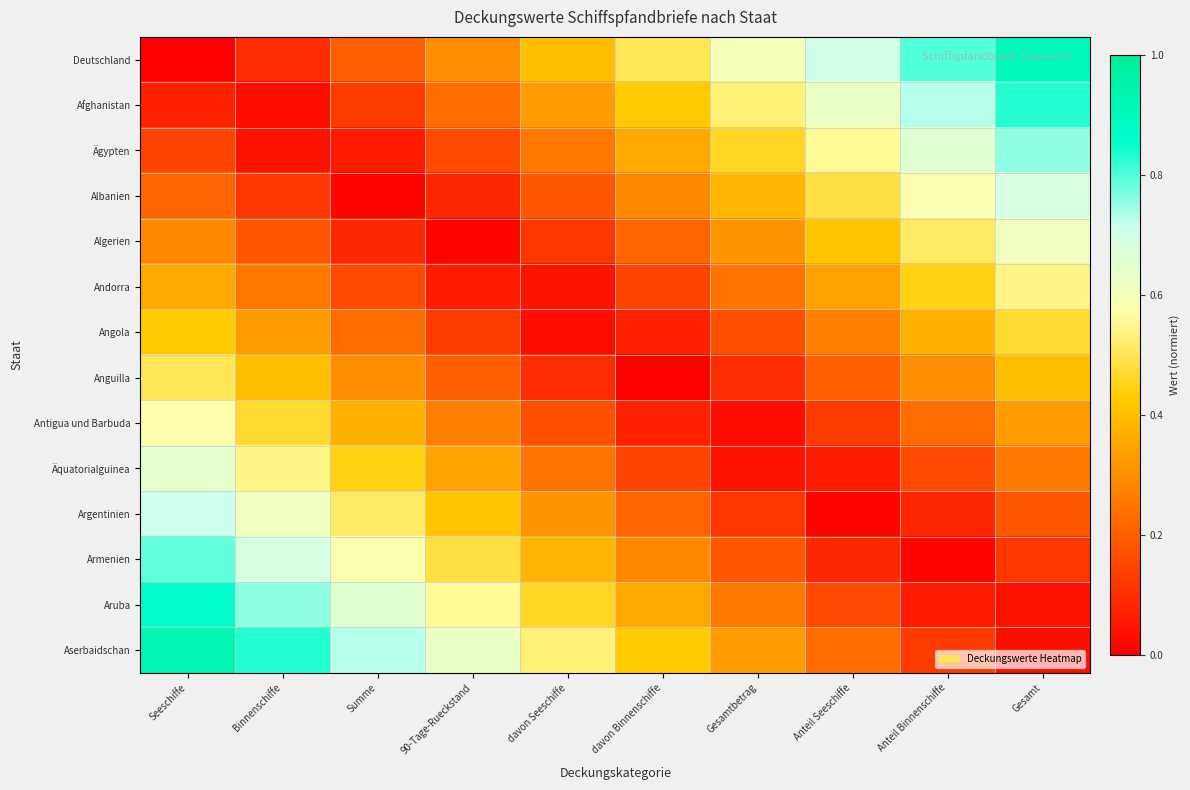

Reading left to right, list all the values displayed in this chart.

Deutschland: Seeschiffe=0.0	Binnenschiffe=0.1	Summe=0.2	90-Tage-Rueckstand=0.3	davon Seeschiffe=0.4	davon Binnenschiffe=0.5	Gesamtbetrag=0.6	Anteil Seeschiffe=0.7	Anteil Binnenschiffe=0.8	Gesamt=0.9
Afghanistan: Seeschiffe=0.1	Binnenschiffe=0.0	Summe=0.1	90-Tage-Rueckstand=0.2	davon Seeschiffe=0.3	davon Binnenschiffe=0.4	Gesamtbetrag=0.5	Anteil Seeschiffe=0.6	Anteil Binnenschiffe=0.7	Gesamt=0.8
Ägypten: Seeschiffe=0.1	Binnenschiffe=0.0	Summe=0.1	90-Tage-Rueckstand=0.2	davon Seeschiffe=0.3	davon Binnenschiffe=0.4	Gesamtbetrag=0.5	Anteil Seeschiffe=0.6	Anteil Binnenschiffe=0.7	Gesamt=0.8
Albanien: Seeschiffe=0.2	Binnenschiffe=0.1	Summe=0.0	90-Tage-Rueckstand=0.1	davon Seeschiffe=0.2	davon Binnenschiffe=0.3	Gesamtbetrag=0.4	Anteil Seeschiffe=0.5	Anteil Binnenschiffe=0.6	Gesamt=0.7
Algerien: Seeschiffe=0.3	Binnenschiffe=0.2	Summe=0.1	90-Tage-Rueckstand=0.0	davon Seeschiffe=0.1	davon Binnenschiffe=0.2	Gesamtbetrag=0.3	Anteil Seeschiffe=0.4	Anteil Binnenschiffe=0.5	Gesamt=0.6
Andorra: Seeschiffe=0.4	Binnenschiffe=0.3	Summe=0.2	90-Tage-Rueckstand=0.1	davon Seeschiffe=0.0	davon Binnenschiffe=0.1	Gesamtbetrag=0.2	Anteil Seeschiffe=0.3	Anteil Binnenschiffe=0.4	Gesamt=0.5
Angola: Seeschiffe=0.4	Binnenschiffe=0.3	Summe=0.2	90-Tage-Rueckstand=0.1	davon Seeschiffe=0.0	davon Binnenschiffe=0.1	Gesamtbetrag=0.2	Anteil Seeschiffe=0.3	Anteil Binnenschiffe=0.4	Gesamt=0.5
Anguilla: Seeschiffe=0.5	Binnenschiffe=0.4	Summe=0.3	90-Tage-Rueckstand=0.2	davon Seeschiffe=0.1	davon Binnenschiffe=0.0	Gesamtbetrag=0.1	Anteil Seeschiffe=0.2	Anteil Binnenschiffe=0.3	Gesamt=0.4
Antigua und Barbuda: Seeschiffe=0.6	Binnenschiffe=0.5	Summe=0.4	90-Tage-Rueckstand=0.3	davon Seeschiffe=0.2	davon Binnenschiffe=0.1	Gesamtbetrag=0.0	Anteil Seeschiffe=0.1	Anteil Binnenschiffe=0.2	Gesamt=0.3
Äquatorialguinea: Seeschiffe=0.6	Binnenschiffe=0.5	Summe=0.4	90-Tage-Rueckstand=0.3	davon Seeschiffe=0.2	davon Binnenschiffe=0.1	Gesamtbetrag=0.0	Anteil Seeschiffe=0.1	Anteil Binnenschiffe=0.2	Gesamt=0.3
Argentinien: Seeschiffe=0.7	Binnenschiffe=0.6	Summe=0.5	90-Tage-Rueckstand=0.4	davon Seeschiffe=0.3	davon Binnenschiffe=0.2	Gesamtbetrag=0.1	Anteil Seeschiffe=0.0	Anteil Binnenschiffe=0.1	Gesamt=0.2
Armenien: Seeschiffe=0.8	Binnenschiffe=0.7	Summe=0.6	90-Tage-Rueckstand=0.5	davon Seeschiffe=0.4	davon Binnenschiffe=0.3	Gesamtbetrag=0.2	Anteil Seeschiffe=0.1	Anteil Binnenschiffe=0.0	Gesamt=0.1
Aruba: Seeschiffe=0.9	Binnenschiffe=0.8	Summe=0.7	90-Tage-Rueckstand=0.6	davon Seeschiffe=0.5	davon Binnenschiffe=0.4	Gesamtbetrag=0.3	Anteil Seeschiffe=0.2	Anteil Binnenschiffe=0.1	Gesamt=0.0
Aserbaidschan: Seeschiffe=0.9	Binnenschiffe=0.8	Summe=0.7	90-Tage-Rueckstand=0.6	davon Seeschiffe=0.5	davon Binnenschiffe=0.4	Gesamtbetrag=0.3	Anteil Seeschiffe=0.2	Anteil Binnenschiffe=0.1	Gesamt=0.0